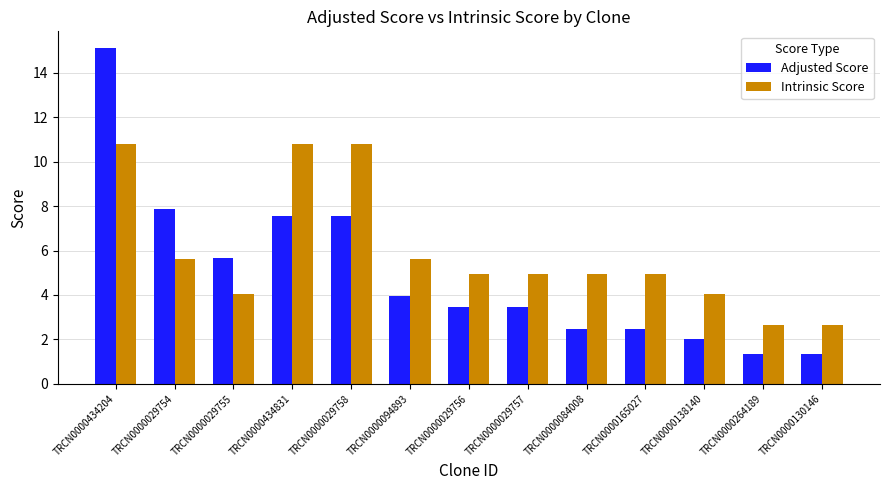

How many bars are there in each group?

2